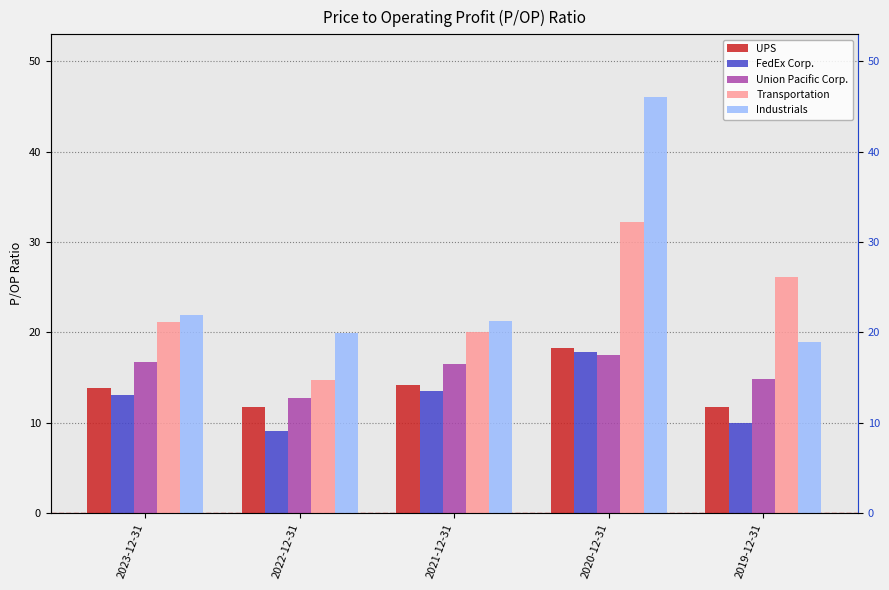

What is the smallest value displayed?

9.1